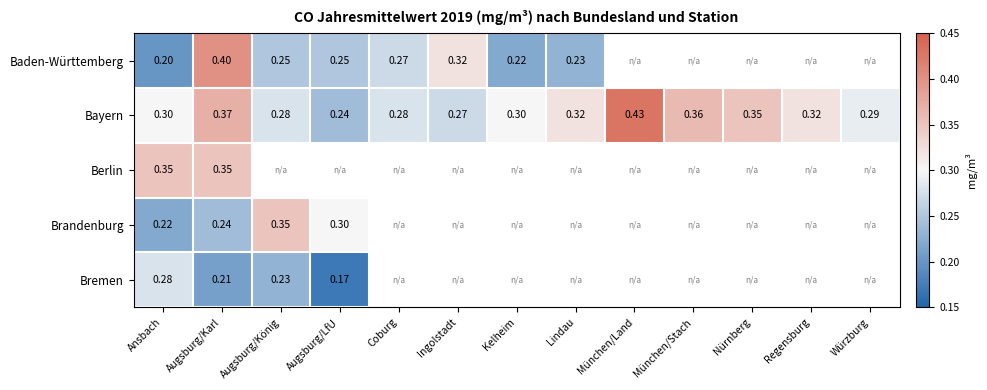

Which has a higher value, Lindau or Kelheim?

Lindau